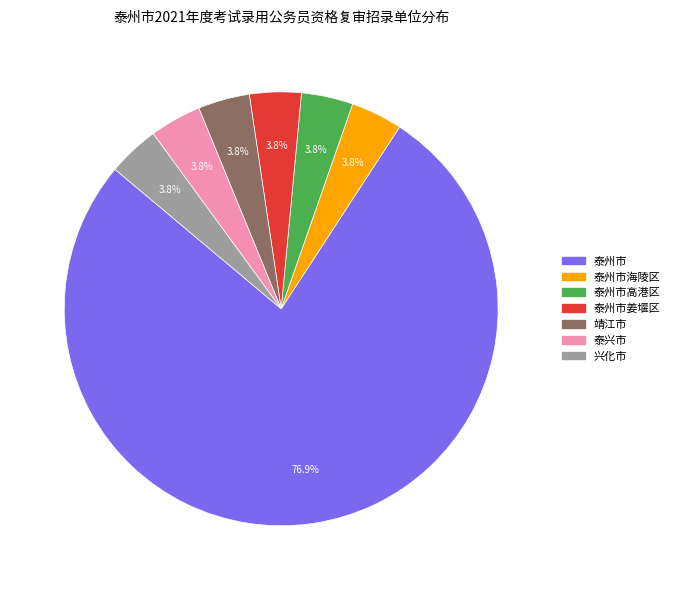

Is there any slice that represents more than half of the pie?

Yes